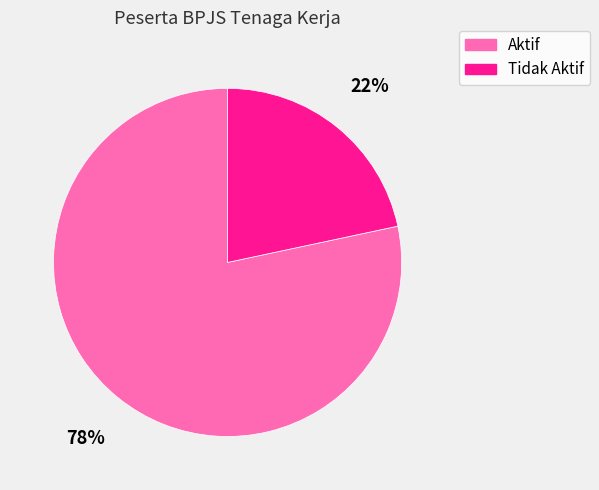

What percentage is the Aktif slice, to the nearest percent?

78%